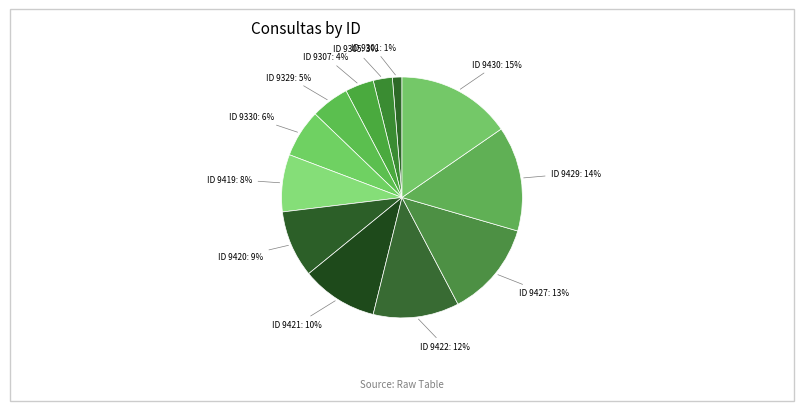

Count the number of slices in the pie.

12